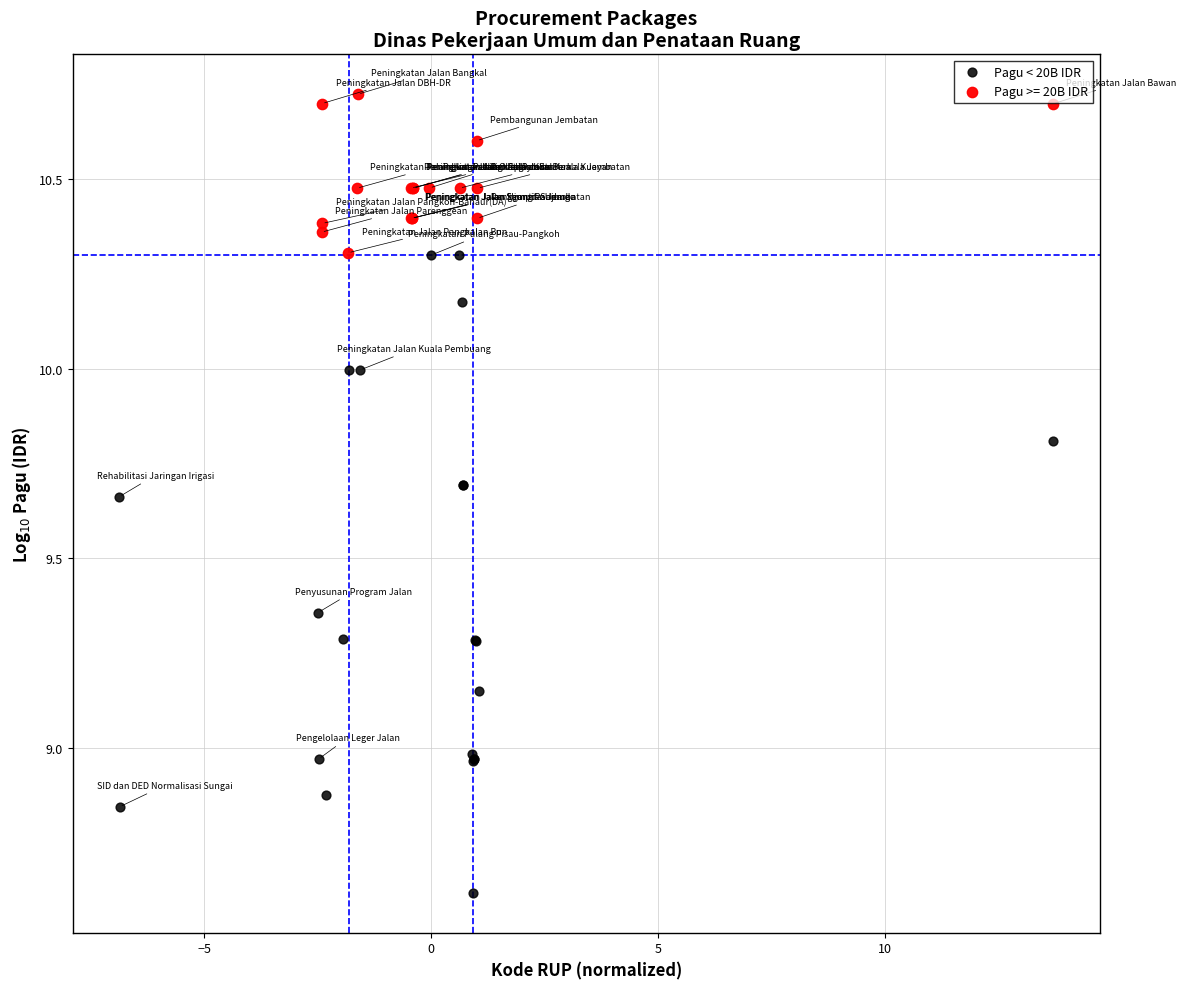

Which series contains the lowest Y value?

Pagu < 20B IDR